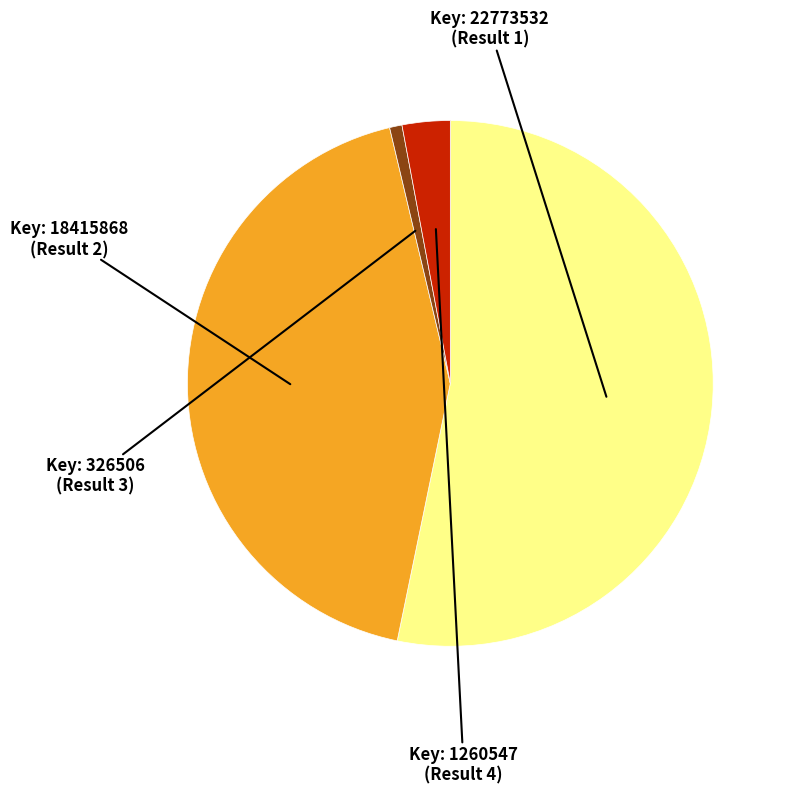

To the nearest percent, what is the average slice percentage?

25%